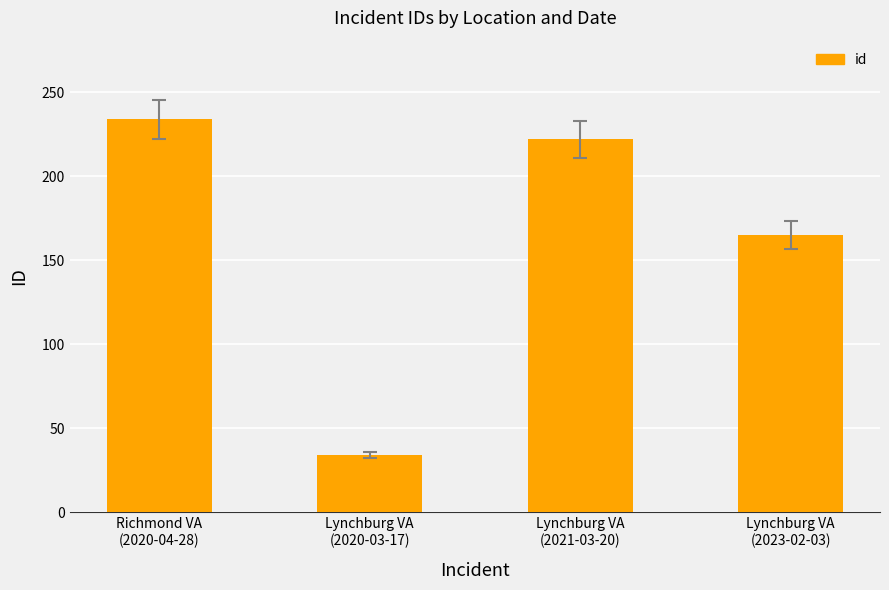

How many bars are there in total?

4